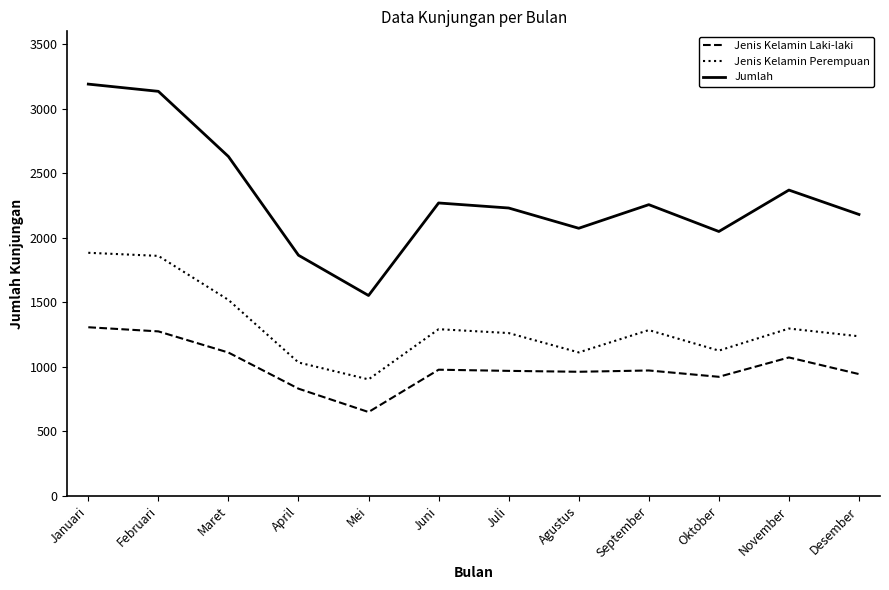

How many categories are shown in the chart?

12